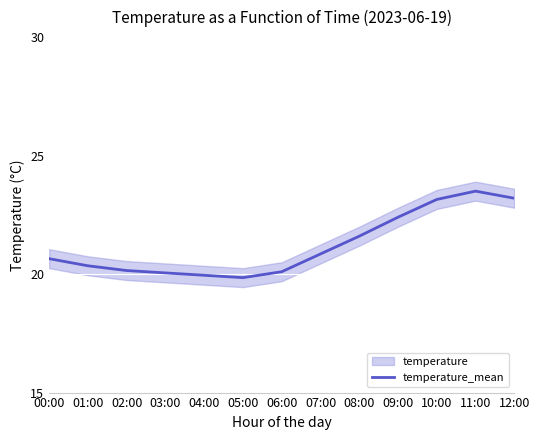

The chart shows a value of 23.1 at 10:00. True or false?

True